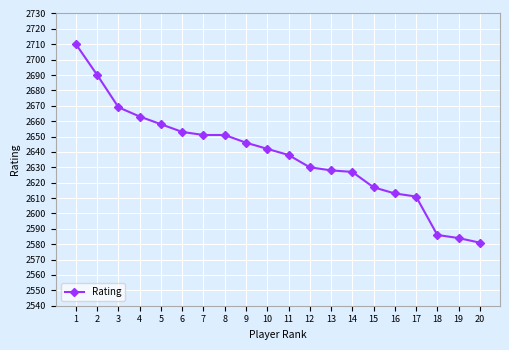

The chart shows a value of 1462 at 12. True or false?

False